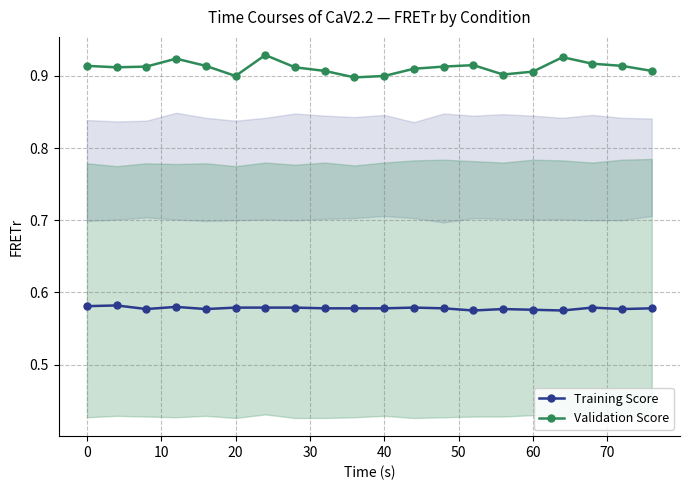

True or false: Validation Score has a value of 0.4 at 20.

False